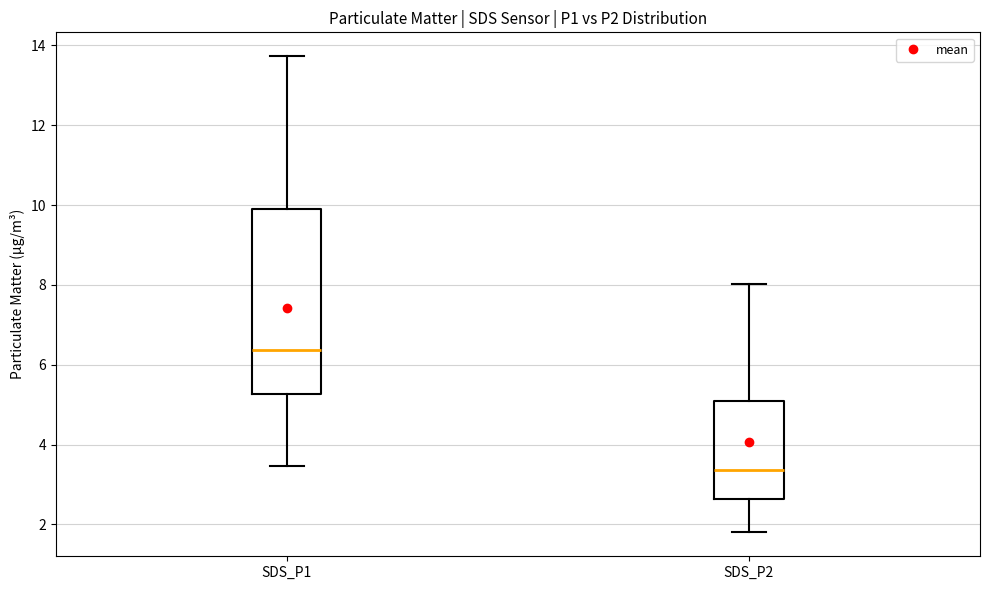

Which box's median line is the lowest?

SDS_P2